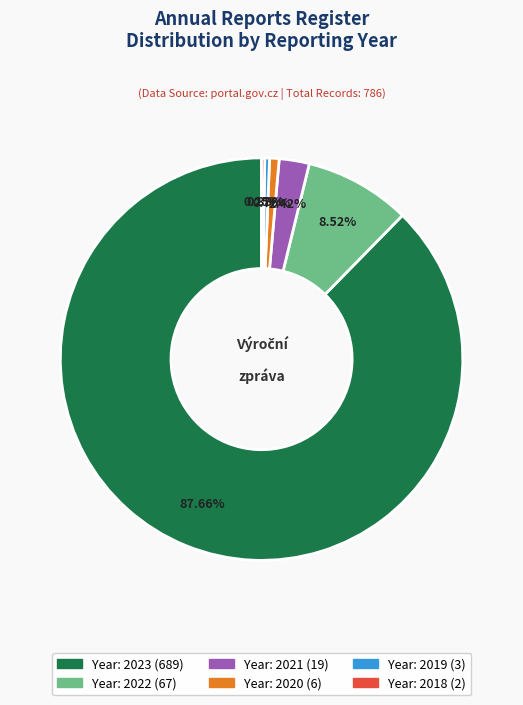

Is there a majority slice in this chart?

Yes